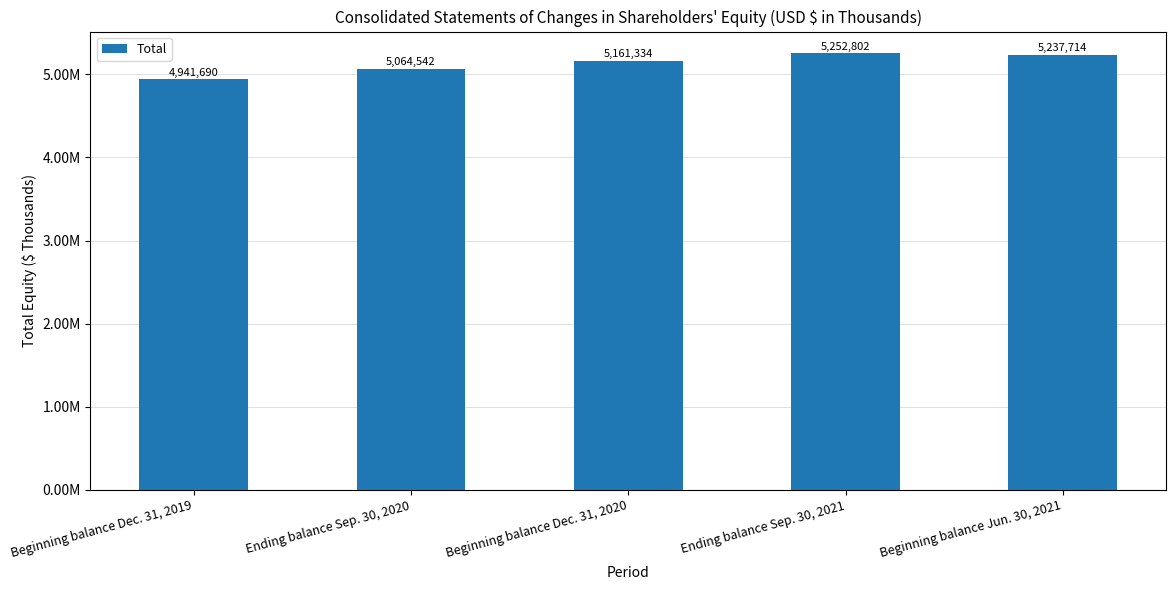

At which label does the data first exceed 5161334?

Ending balance Sep. 30, 2021